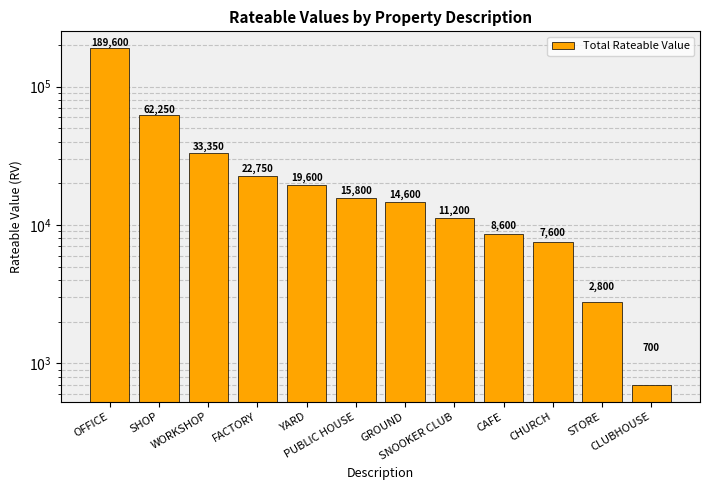

Rank the categories by value from highest to lowest.

OFFICE, SHOP, WORKSHOP, FACTORY, YARD, PUBLIC HOUSE, GROUND, SNOOKER CLUB, CAFE, CHURCH, STORE, CLUBHOUSE